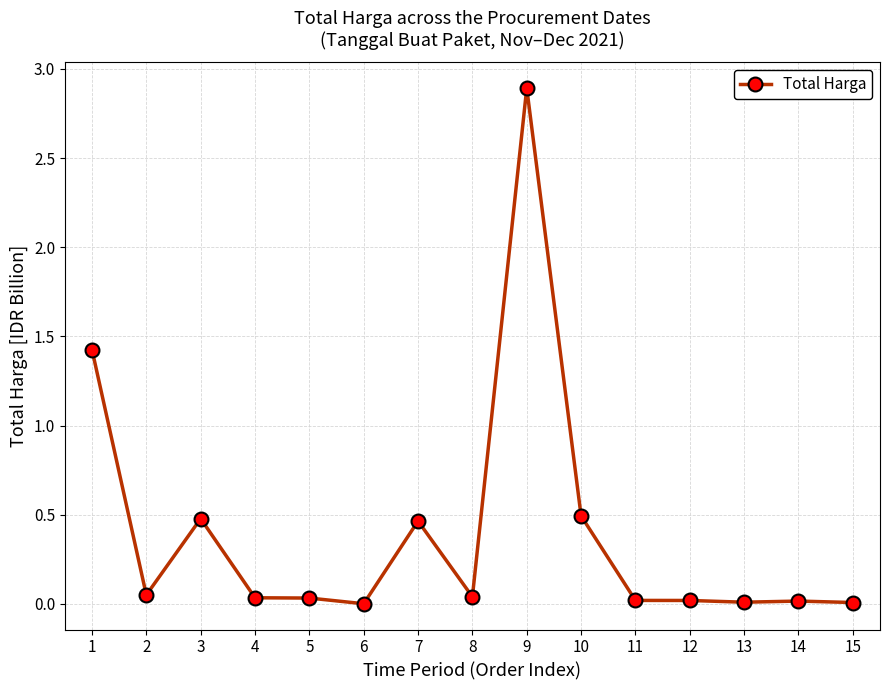

Is it true that the value at 9 is 1.2?

False